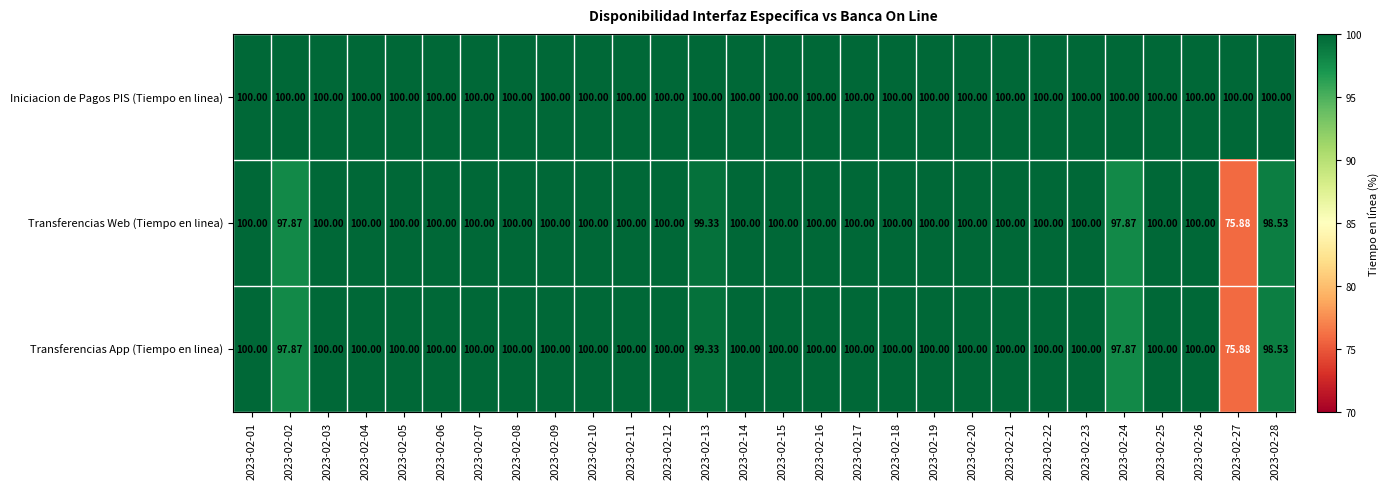

Which has a higher value, 2023-02-18 or 2023-02-11?

2023-02-18